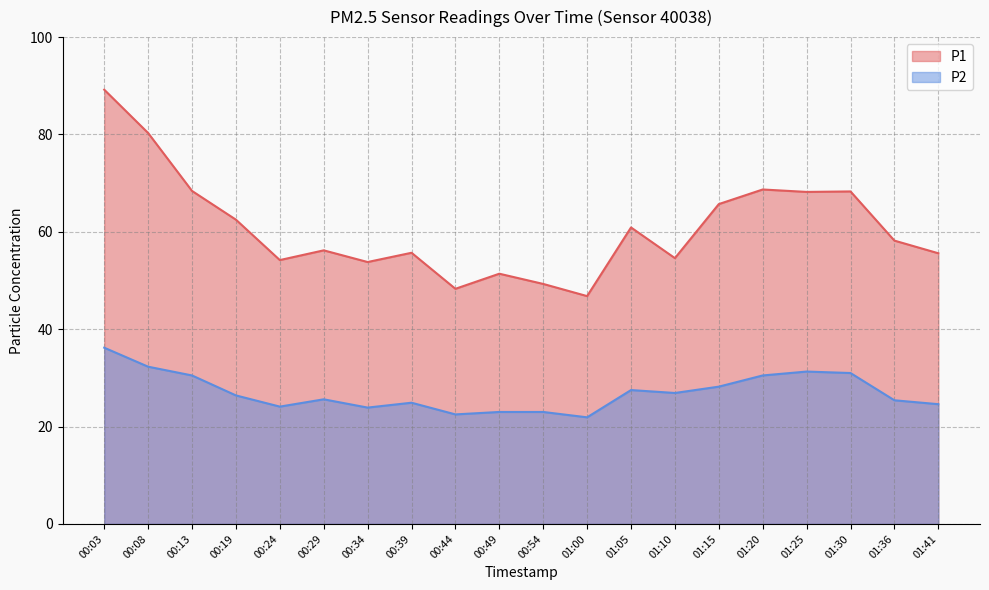

What is the sum of all P2 values?

539.7